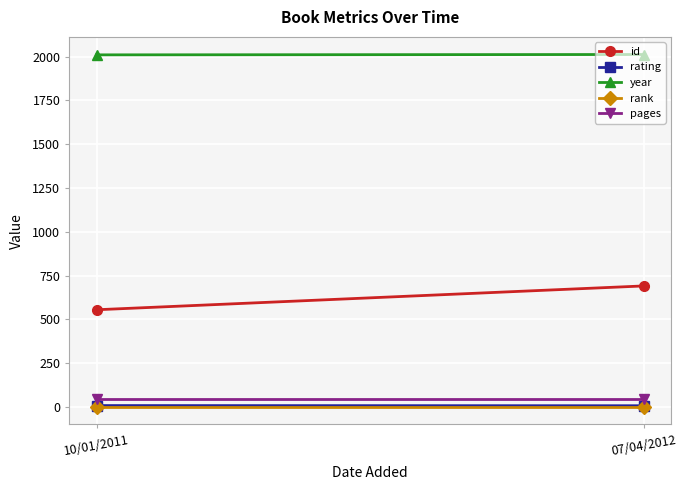

Which series changed the most between 10/01/2011 and 07/04/2012?

id